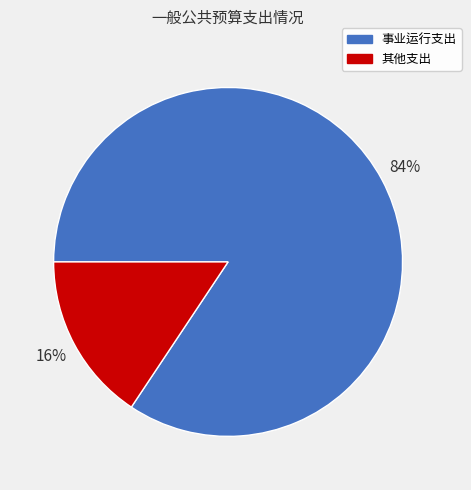

The 其他支出 slice represents 26% of the pie. True or false?

False